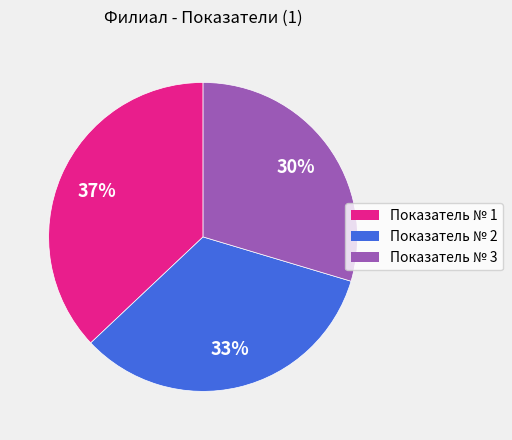

Is there any slice that represents more than half of the pie?

No